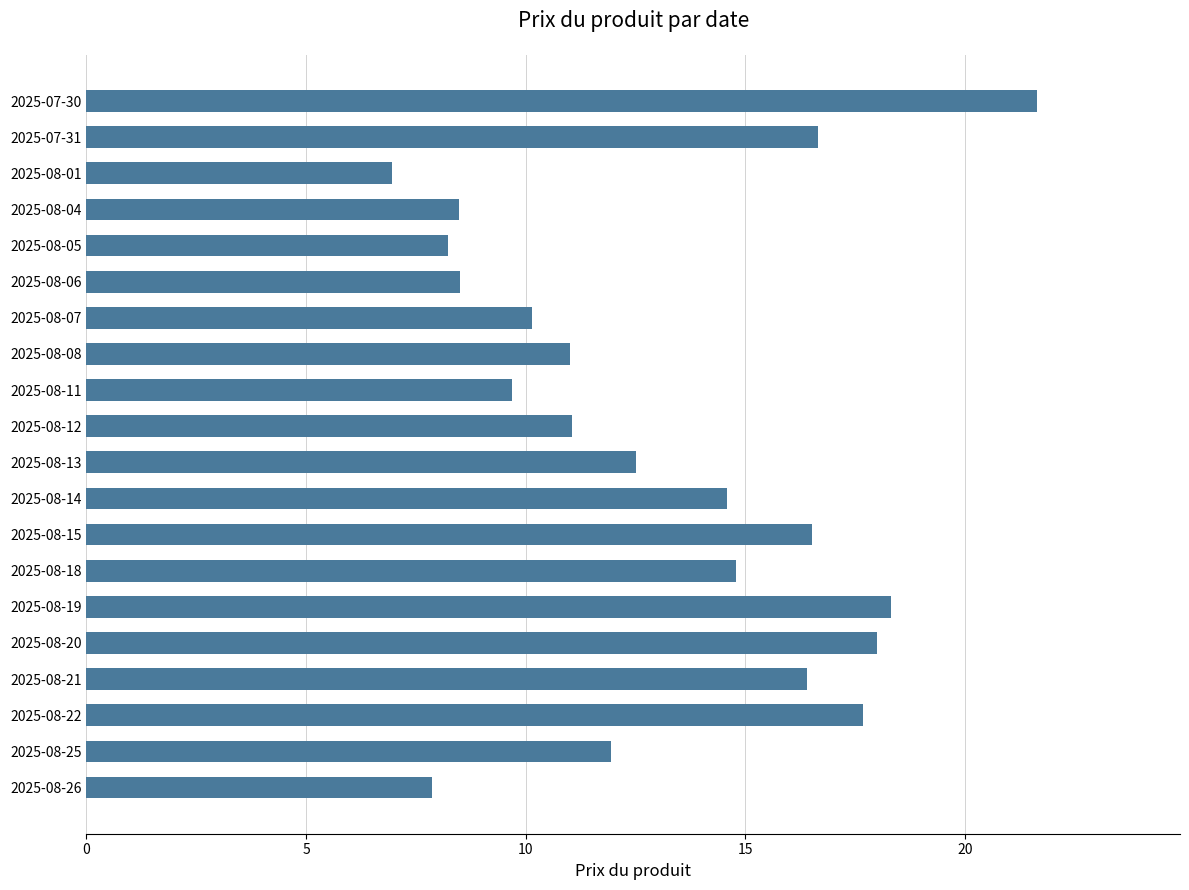

How many bars are there in total?

20